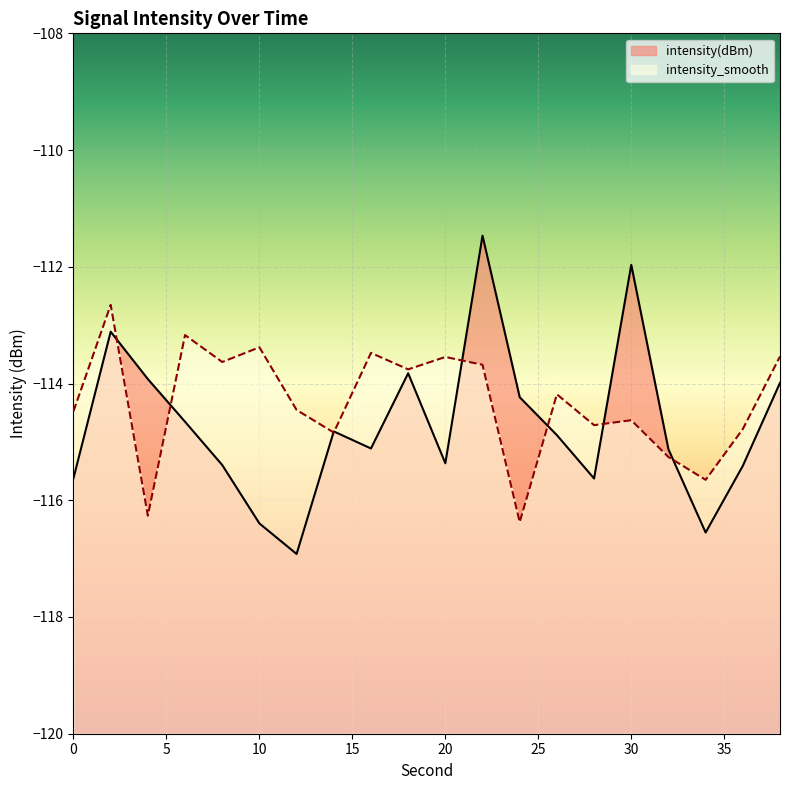

At which label does intensity_smooth first exceed -114?

2